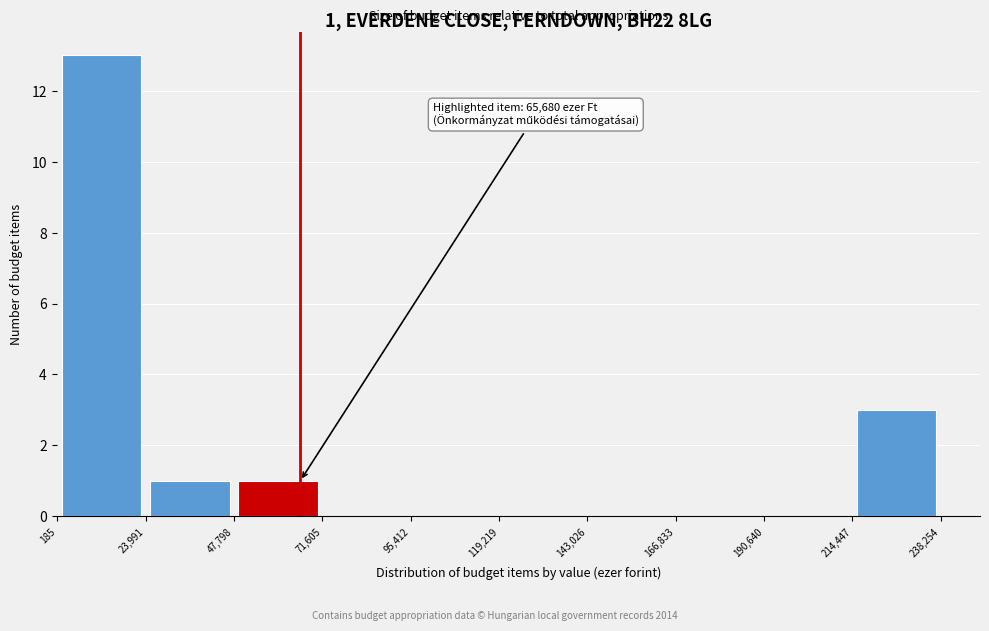

Over which range of the x-axis is the bar tallest?

185 to 23,991